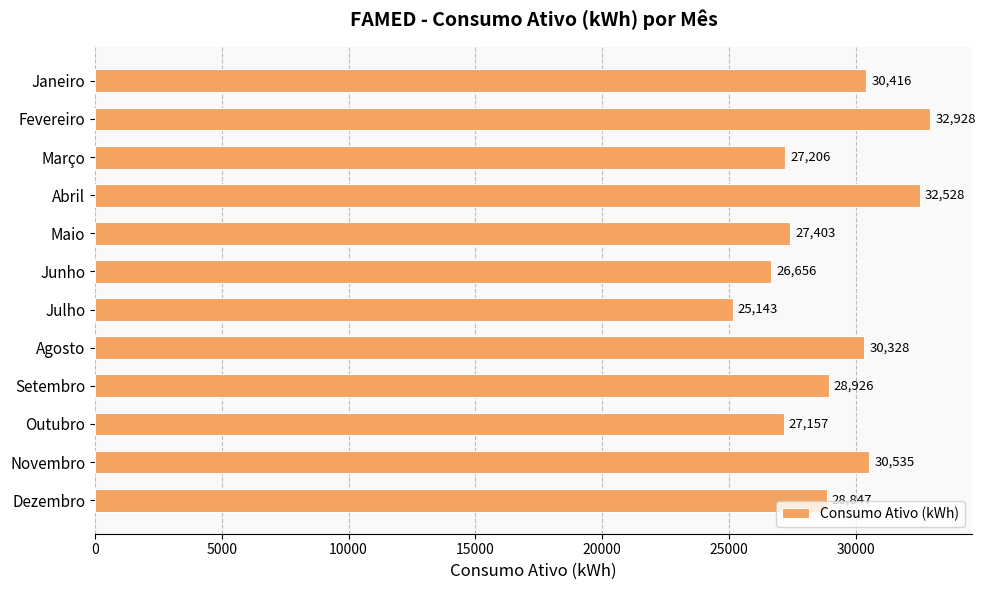

How many categories are shown in the chart?

12